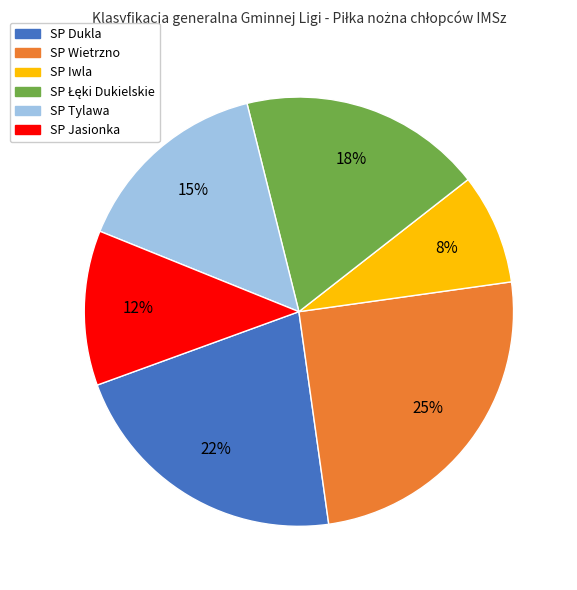

Is there a majority slice in this chart?

No